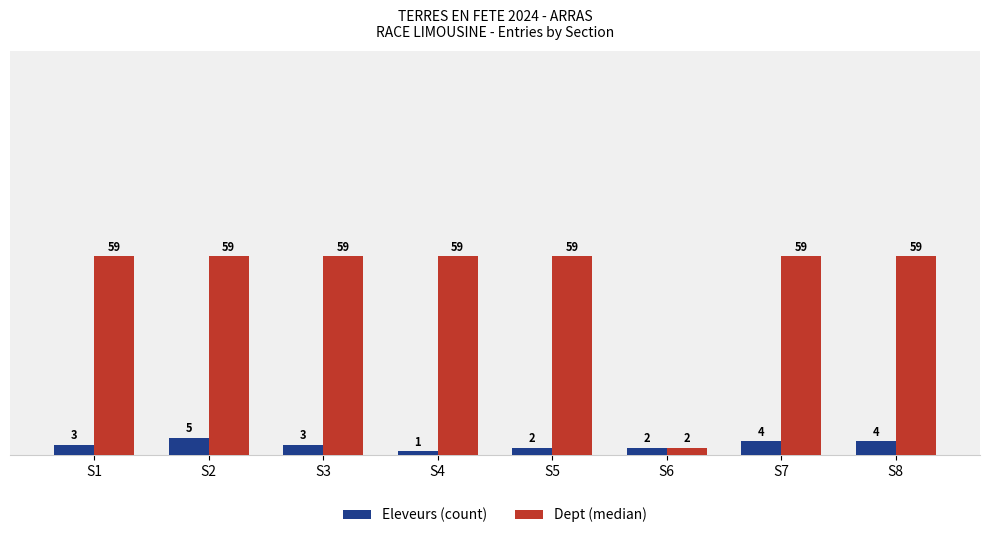

What is the total value across all series at S8?

63